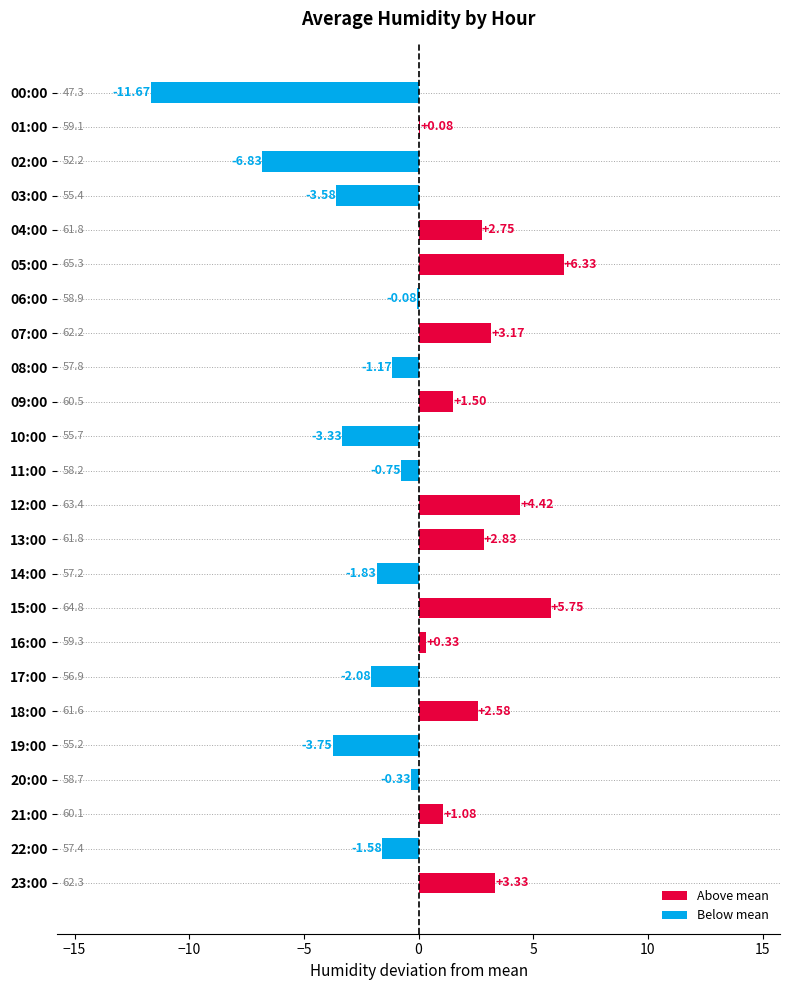

What is the change in value from 04:00 to 10:00?

-6.1